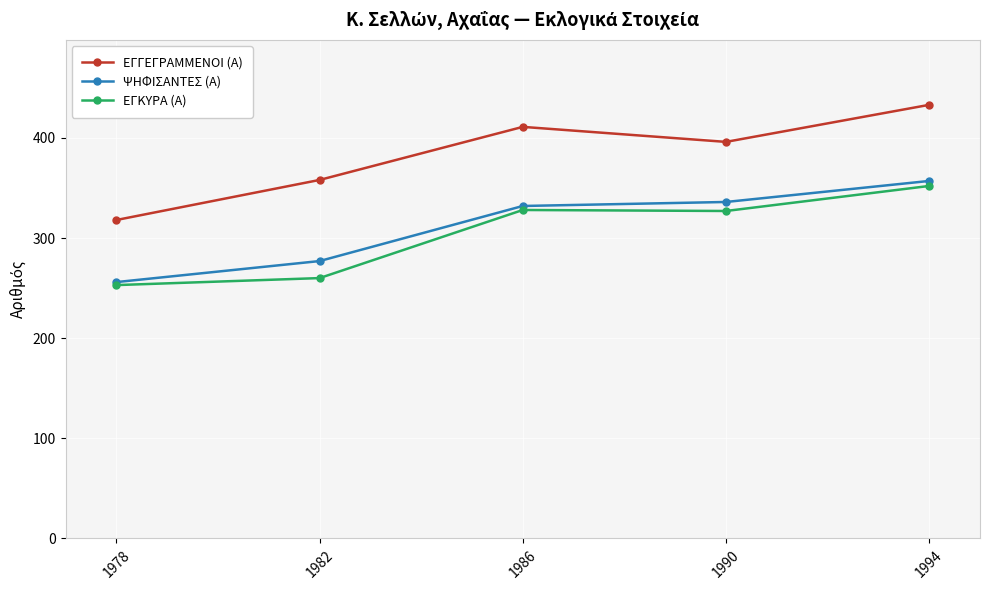

Which label corresponds to the largest value in the chart?

1994